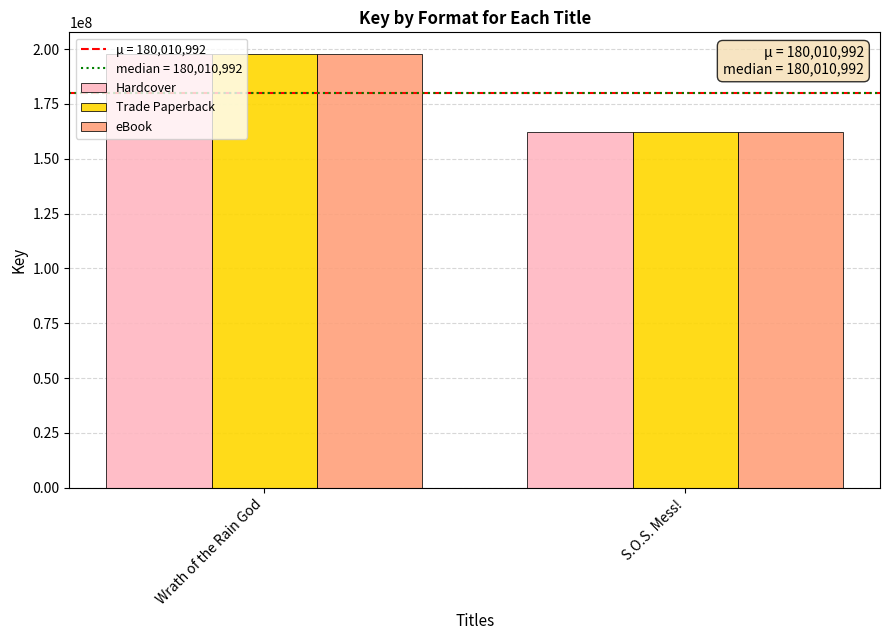

What is the total value across all series at Wrath of the Rain God?

593143743